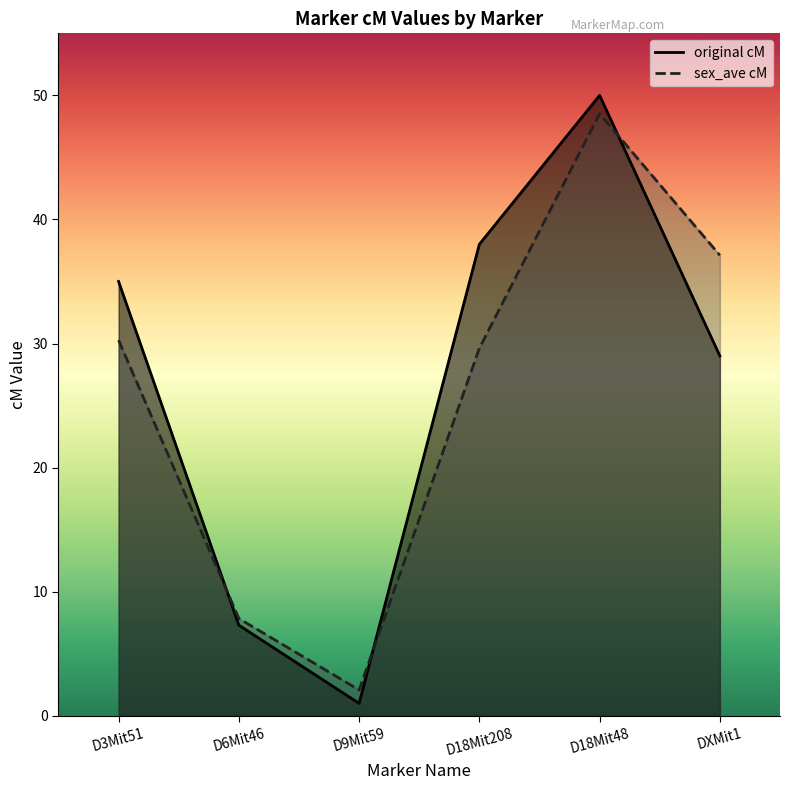

What is the minimum value shown in the chart?

1.0